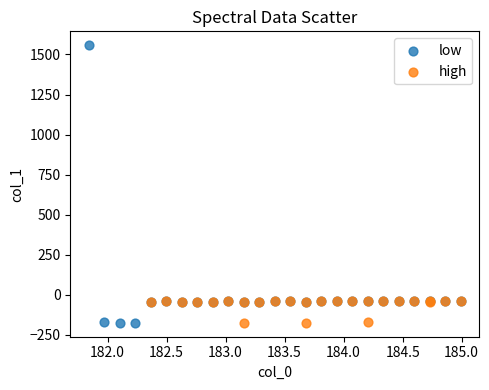

Which series has the largest Y range (max minus min)?

low